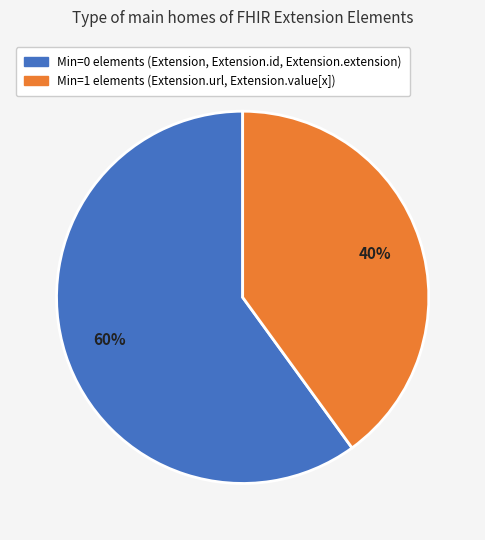

To the nearest percent, what is the average slice percentage?

50%